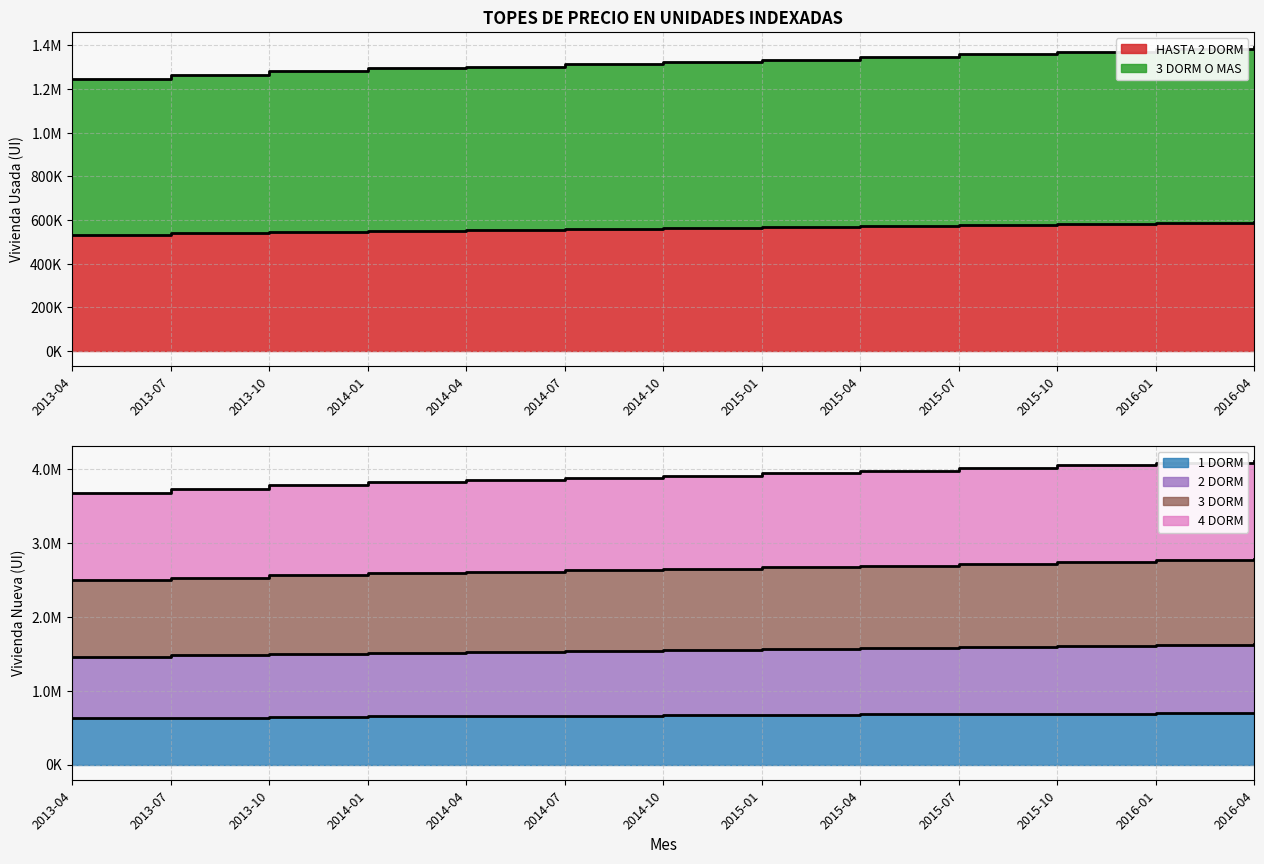

Which label corresponds to the smallest value in the chart?

2013-04